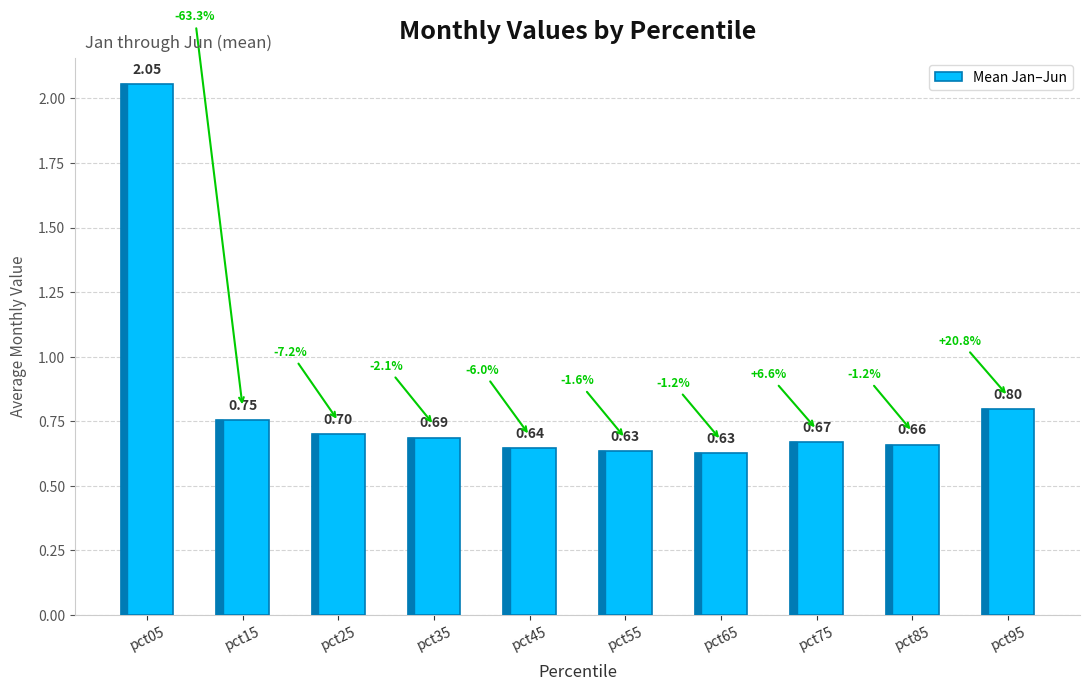

What is the change in value from pct75 to pct95?

+0.1